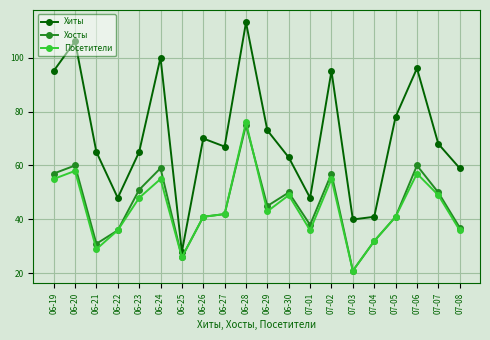

What is the difference between the Посетители values at 07-08 and 07-05?

5